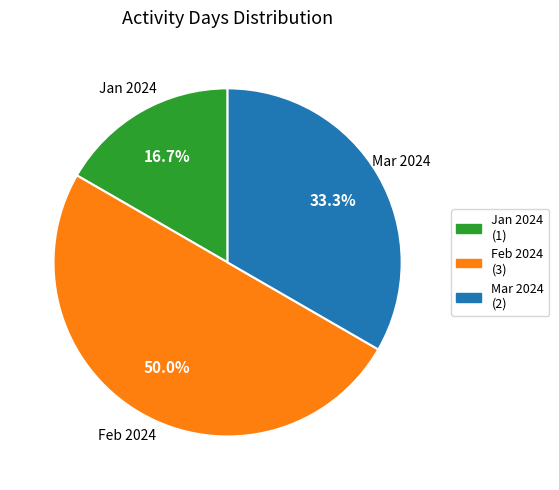

How many slices are in this pie chart?

3